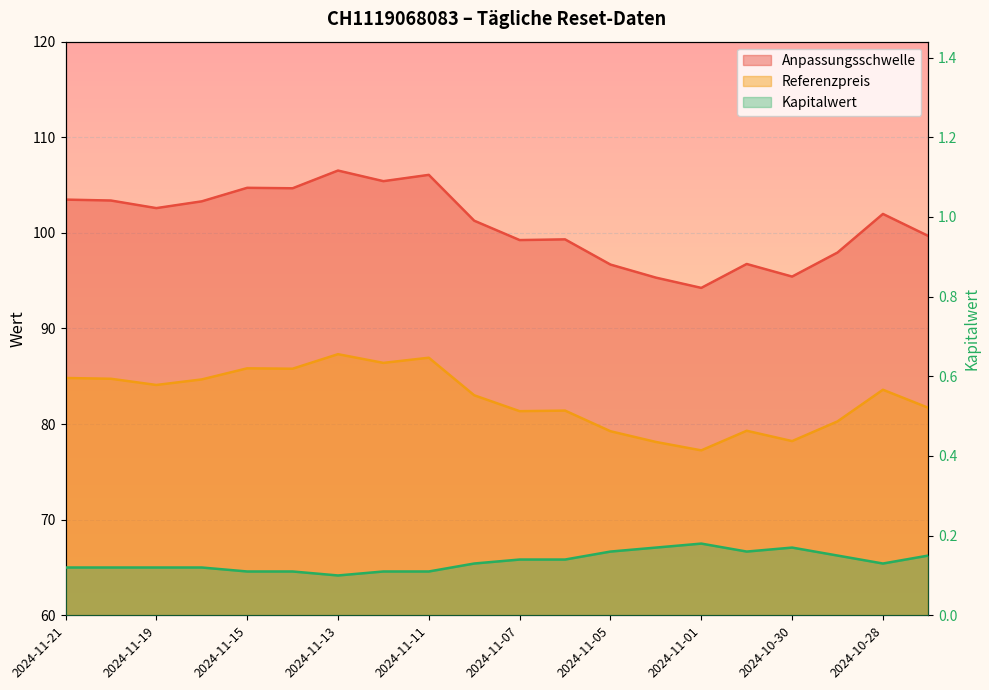

What is the value of the Kapitalwert point at the 6th from the left?

0.1